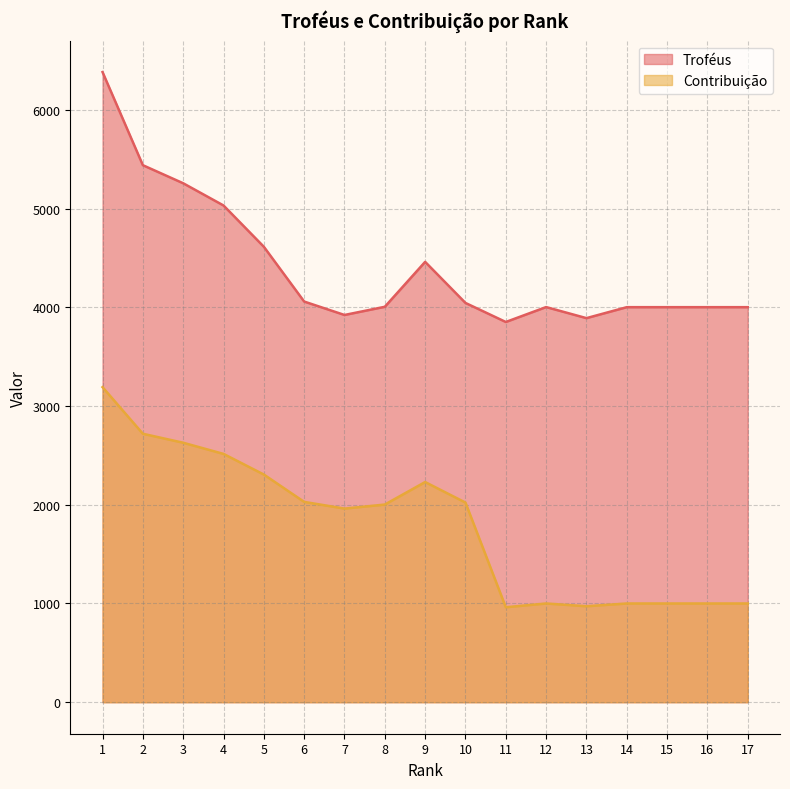

Read the Contribuição value at 15, to the nearest 100.

1000